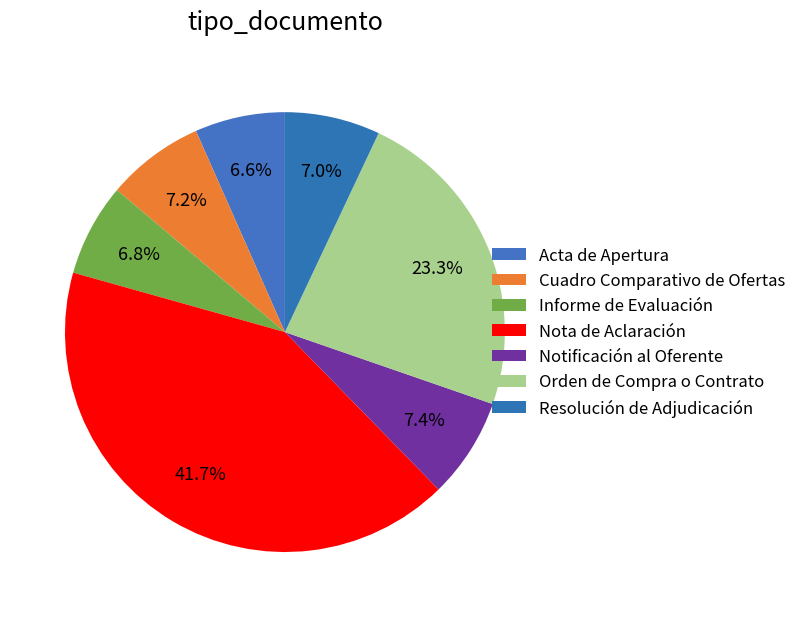

To the nearest percent, what is the average slice percentage?

14%